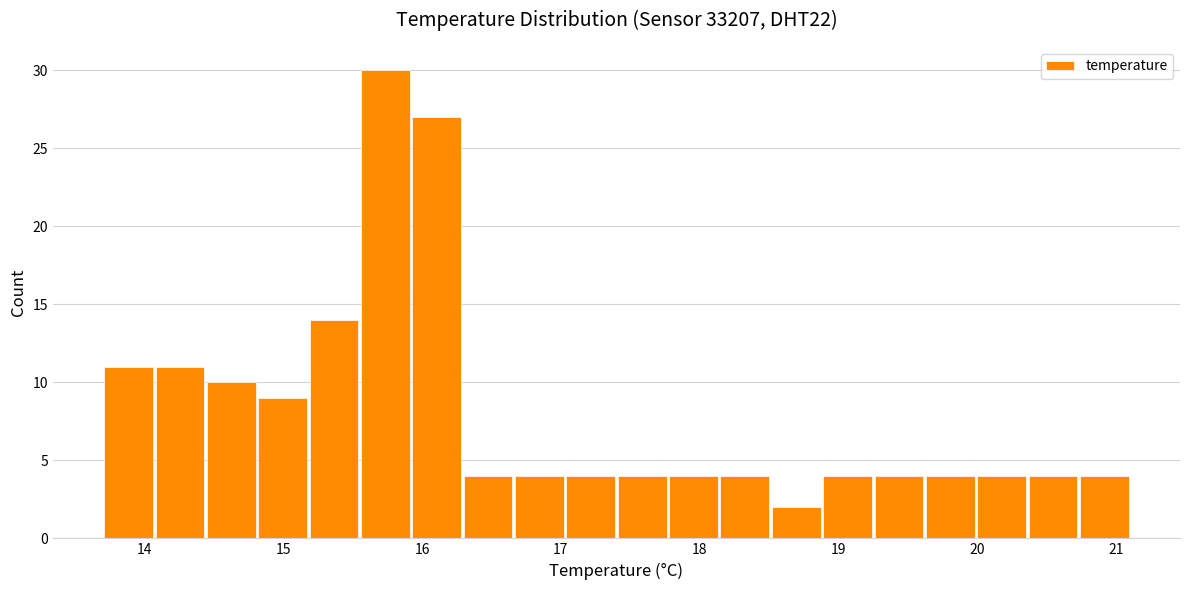

Read against the x-axis, roughly where is the centre of the tallest bar?

15.7